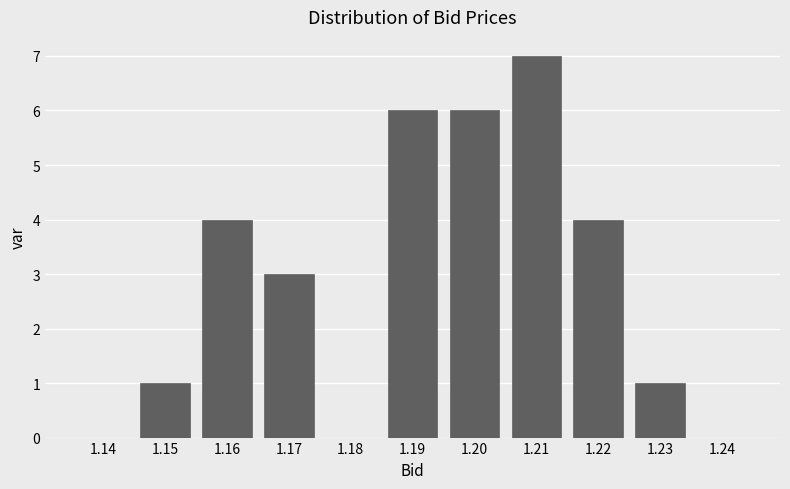

Reading left to right, transcribe all the data shown in this chart.

1.14=0	1.15=1	1.16=4	1.17=3	1.18=0	1.19=6	1.20=6	1.21=7	1.22=4	1.23=1	1.24=0